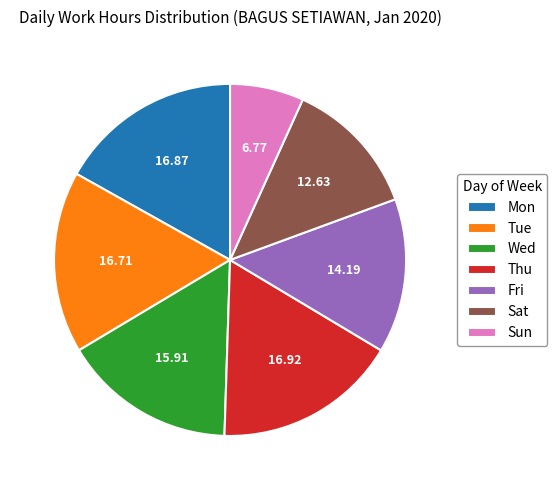

Combined, do Sun and Sat account for over 50%?

No